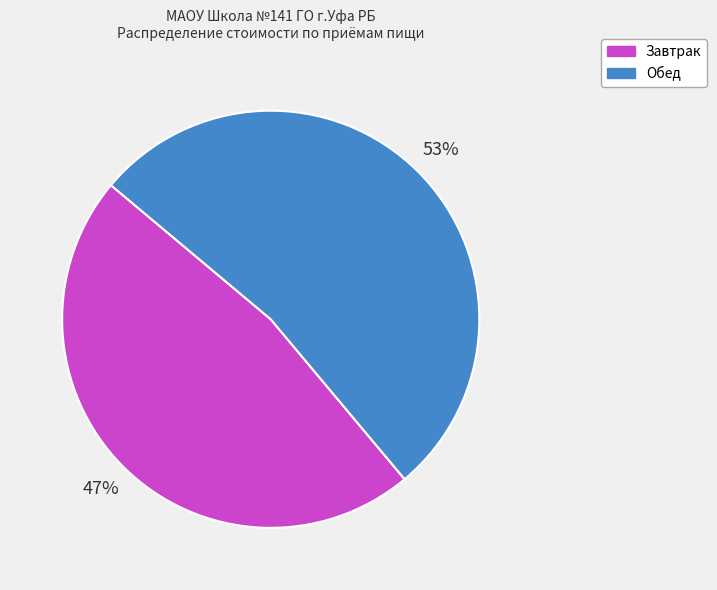

Is it true that Обед is 53% of the pie?

True